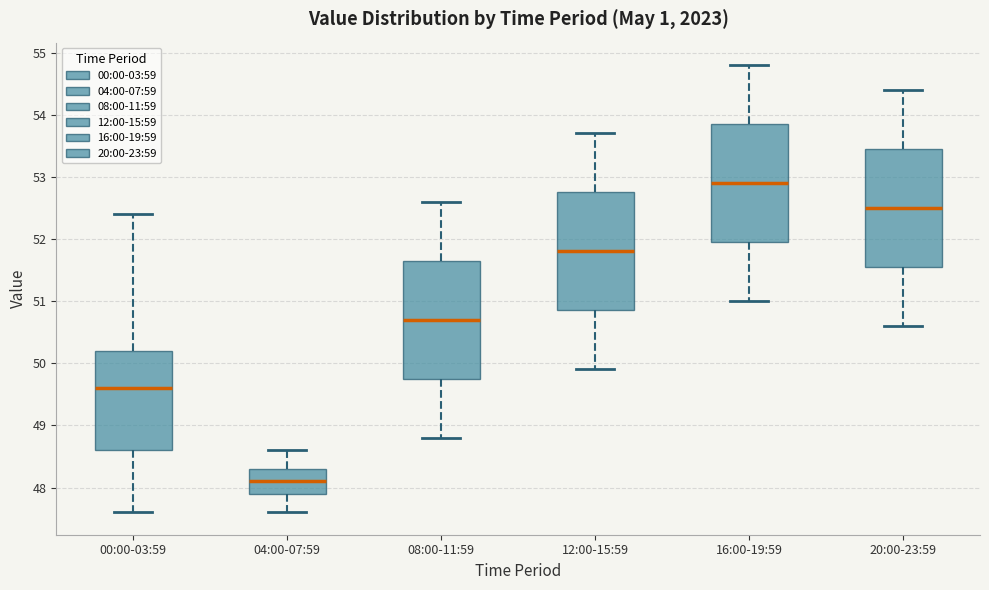

Reading left to right, transcribe this box plot: for each box, give where its median line is, the range the box spans, and where its two whiskers end, as read against the y-axis. The values are not printed on the chart, so give them approximately, as read against the axis.

00:00-03:59: median 49.6, box 48.6 to 50.2, whiskers 47.6 to 52.4
04:00-07:59: median 48.1, box 47.9 to 48.3, whiskers 47.6 to 48.6
08:00-11:59: median 50.7, box 49.8 to 51.7, whiskers 48.8 to 52.6
12:00-15:59: median 51.8, box 50.9 to 52.8, whiskers 49.9 to 53.7
16:00-19:59: median 52.9, box 52.0 to 53.9, whiskers 51.0 to 54.8
20:00-23:59: median 52.5, box 51.6 to 53.5, whiskers 50.6 to 54.4